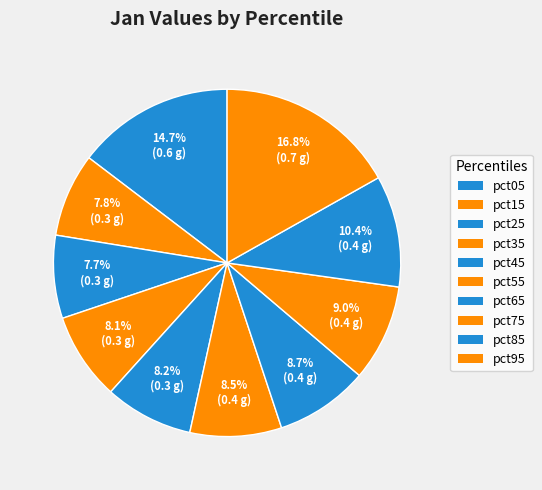

Between pct95 and pct85, which is larger?

pct95